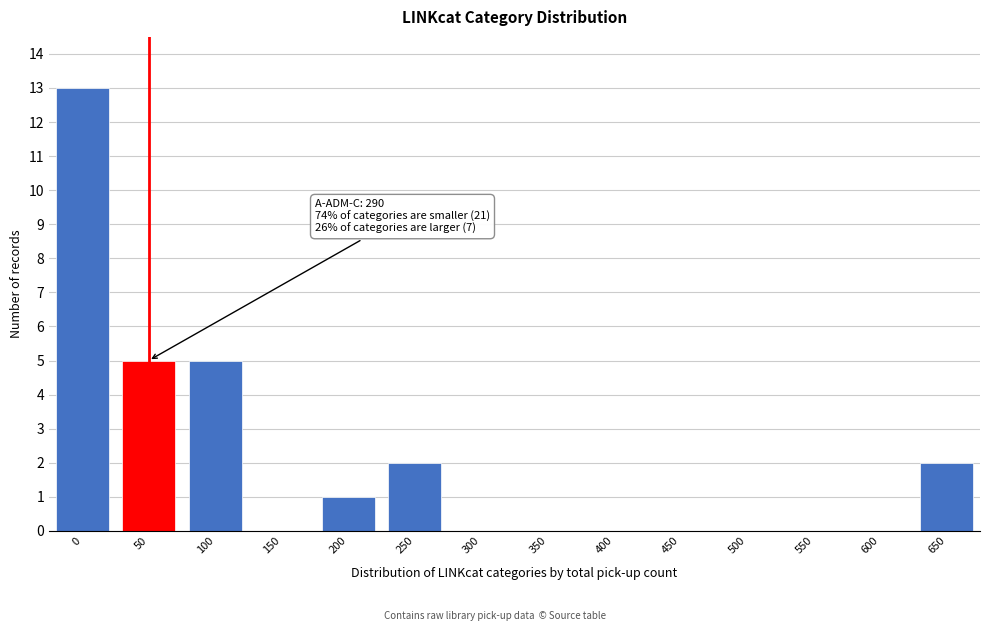

Reading left to right, what are all the values shown in this chart?

0=13	50=5	100=5	150=0	200=1	250=2	300=0	350=0	400=0	450=0	500=0	550=0	600=0	650=2